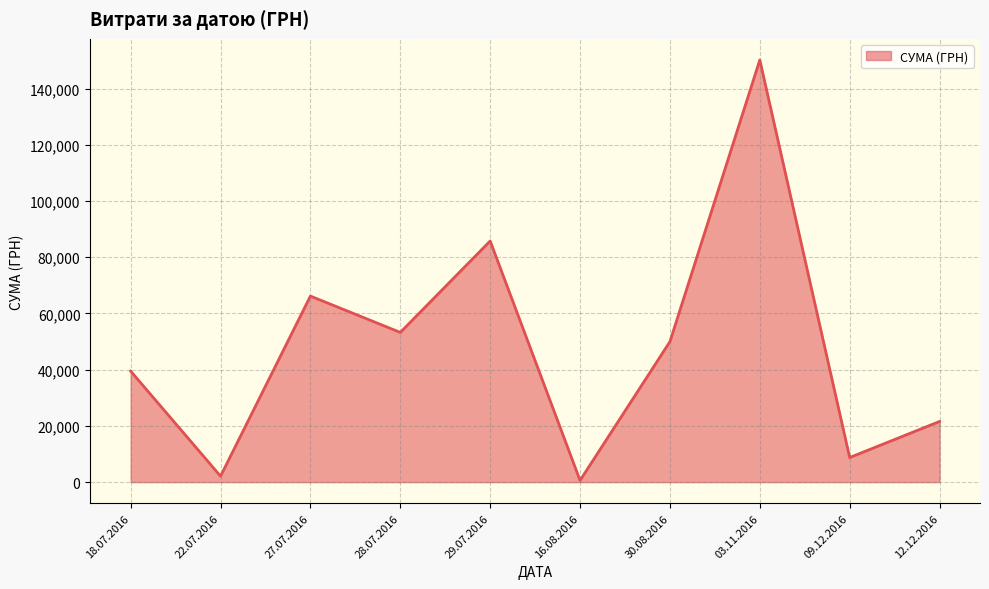

List the labels in order of value, largest first.

03.11.2016, 29.07.2016, 27.07.2016, 28.07.2016, 30.08.2016, 18.07.2016, 12.12.2016, 09.12.2016, 22.07.2016, 16.08.2016